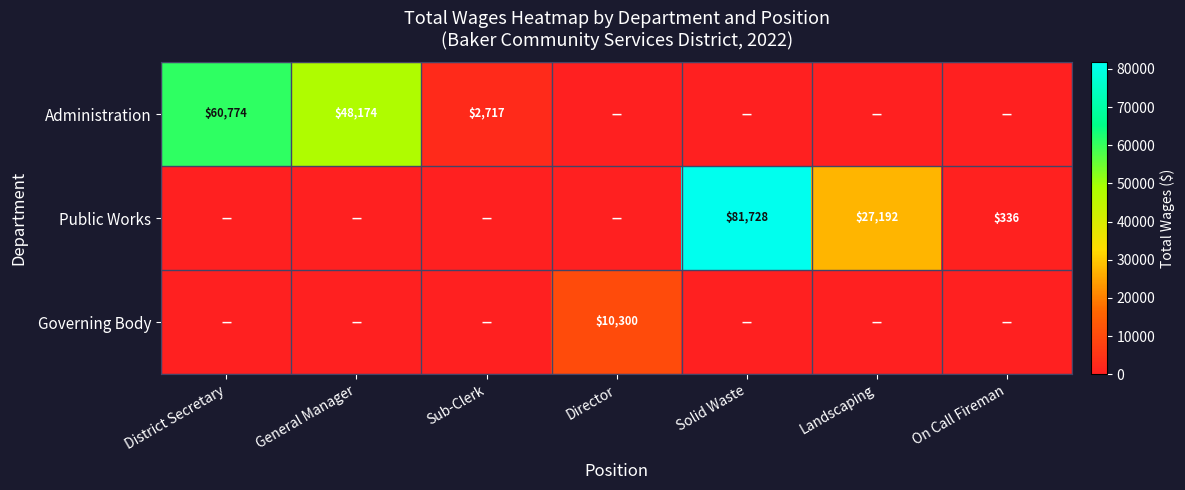

The Public Works series shows 27192 at Landscaping. True or false?

True